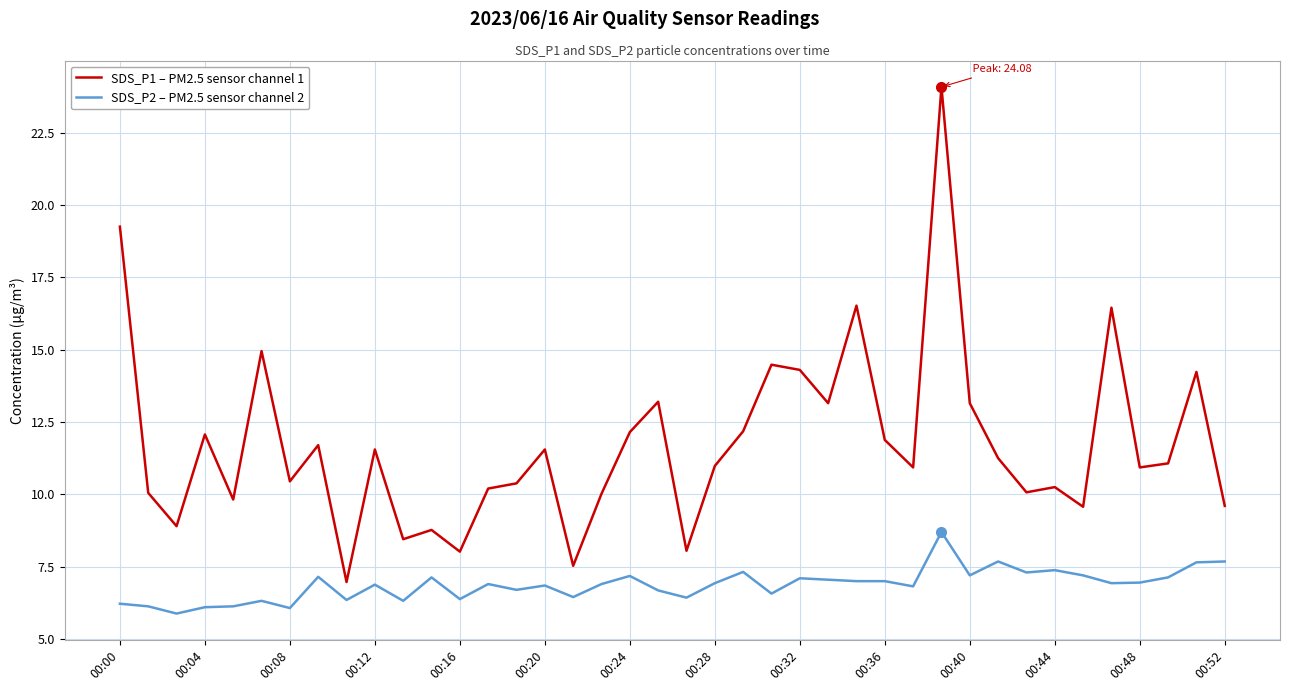

What is the lowest value of the SDS_P1 – PM2.5 sensor channel 1 series?

7.0